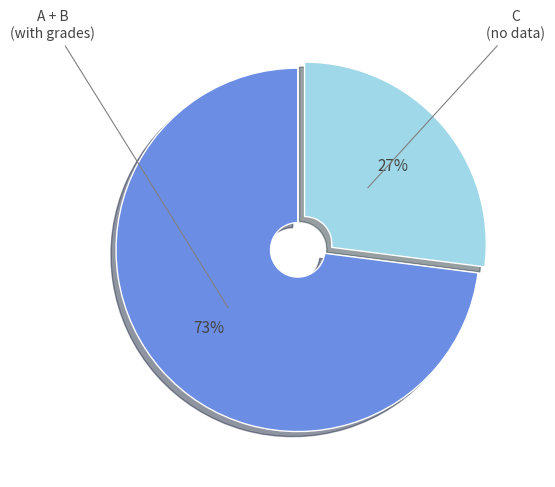

To the nearest percent, what is the average slice percentage?

50%